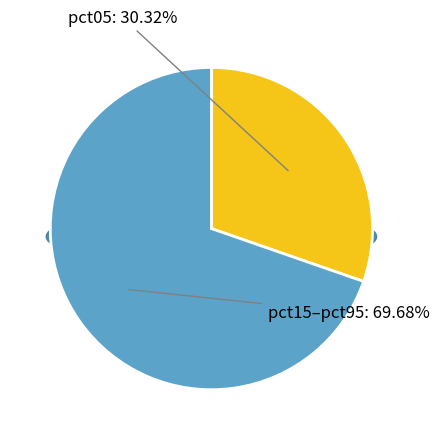

Is it true that pct15 is 3% of the pie?

False